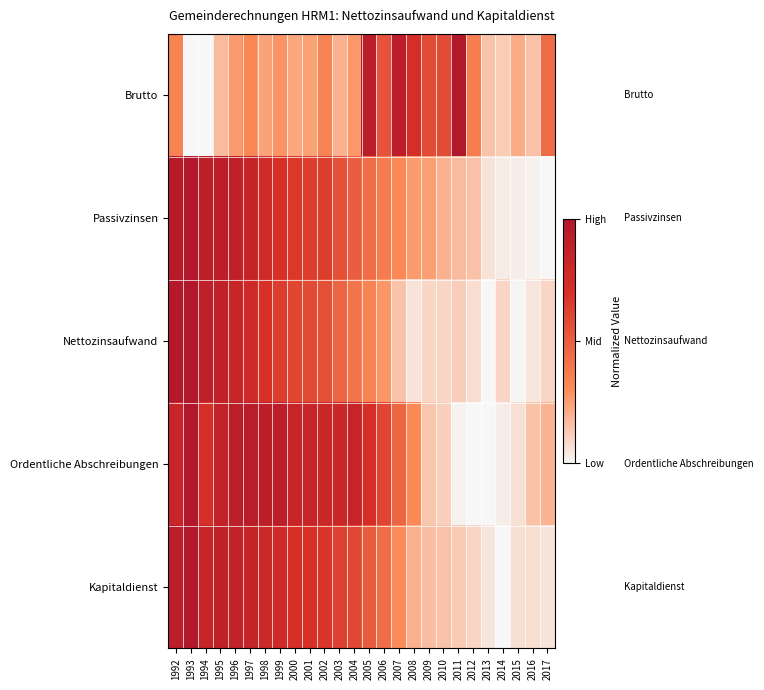

Reading right to left, transcribe all the data shown in this chart.

Brutto: 2017=0.4	2016=0.2	2015=0.2	2014=0.1	2013=0.1	2012=0.4	2011=1.0	2010=0.6	2009=0.6	2008=0.7	2007=0.9	2006=0.5	2005=0.9	2004=0.3	2003=0.2	2002=0.3	2001=0.2	2000=0.2	1999=0.3	1998=0.2	1997=0.3	1996=0.3	1995=0.2	1994=0.0	1993=0.0	1992=0.3
Passivzinsen: 2017=0.0	2016=0.0	2015=0.0	2014=0.0	2013=0.1	2012=0.1	2011=0.2	2010=0.2	2009=0.2	2008=0.3	2007=0.3	2006=0.4	2005=0.4	2004=0.5	2003=0.6	2002=0.6	2001=0.6	2000=0.7	1999=0.7	1998=0.8	1997=0.8	1996=0.9	1995=0.9	1994=0.9	1993=1.0	1992=1.0
Nettozinsaufwand: 2017=0.1	2016=0.0	2015=0.0	2014=0.1	2013=0.0	2012=0.1	2011=0.1	2010=0.1	2009=0.1	2008=0.1	2007=0.1	2006=0.3	2005=0.3	2004=0.4	2003=0.5	2002=0.6	2001=0.6	2000=0.6	1999=0.6	1998=0.7	1997=0.8	1996=0.8	1995=0.9	1994=0.9	1993=1.0	1992=1.0
Ordentliche Abschreibungen: 2017=0.2	2016=0.1	2015=0.1	2014=0.0	2013=0.0	2012=0.0	2011=0.0	2010=0.1	2009=0.1	2008=0.3	2007=0.5	2006=0.6	2005=0.7	2004=0.8	2003=0.8	2002=0.8	2001=0.8	2000=0.8	1999=0.9	1998=0.9	1997=0.9	1996=0.9	1995=0.9	1994=0.7	1993=1.0	1992=0.8
Kapitaldienst: 2017=0.1	2016=0.1	2015=0.1	2014=0.0	2013=0.1	2012=0.1	2011=0.1	2010=0.1	2009=0.2	2008=0.2	2007=0.3	2006=0.4	2005=0.5	2004=0.6	2003=0.6	2002=0.7	2001=0.7	2000=0.7	1999=0.8	1998=0.8	1997=0.8	1996=0.9	1995=0.9	1994=0.8	1993=1.0	1992=0.9